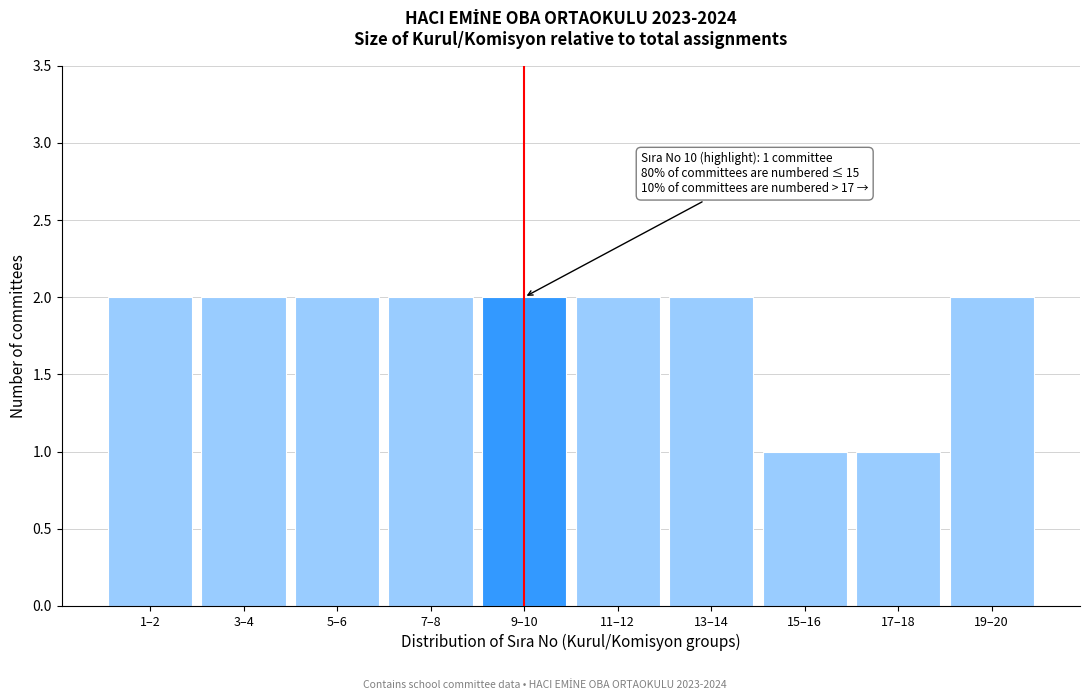

Reading left to right, list all the values displayed in this chart.

1–2=2	3–4=2	5–6=2	7–8=2	9–10=2	11–12=2	13–14=2	15–16=1	17–18=1	19–20=2